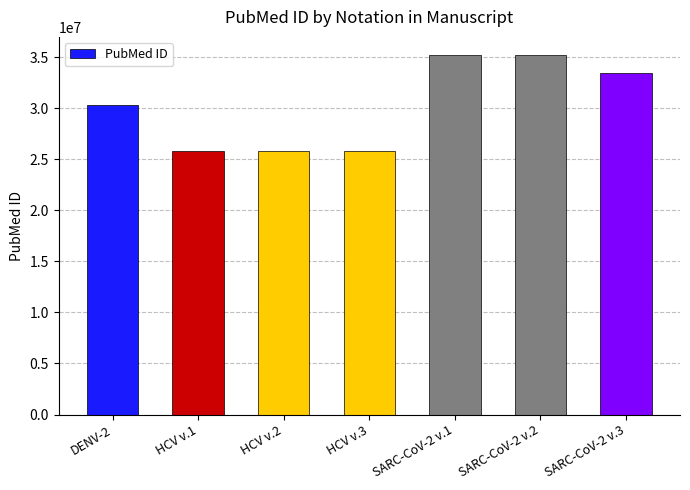

How many categories are shown in the chart?

7